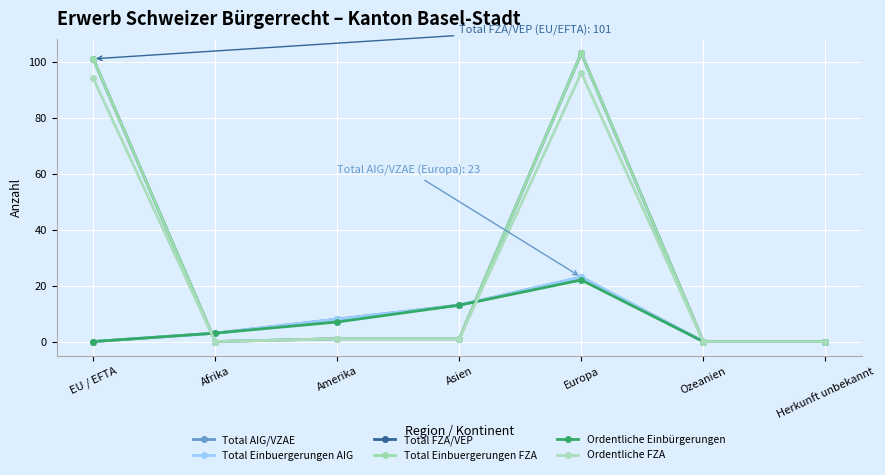

What is the total value across all series at Amerika?

26